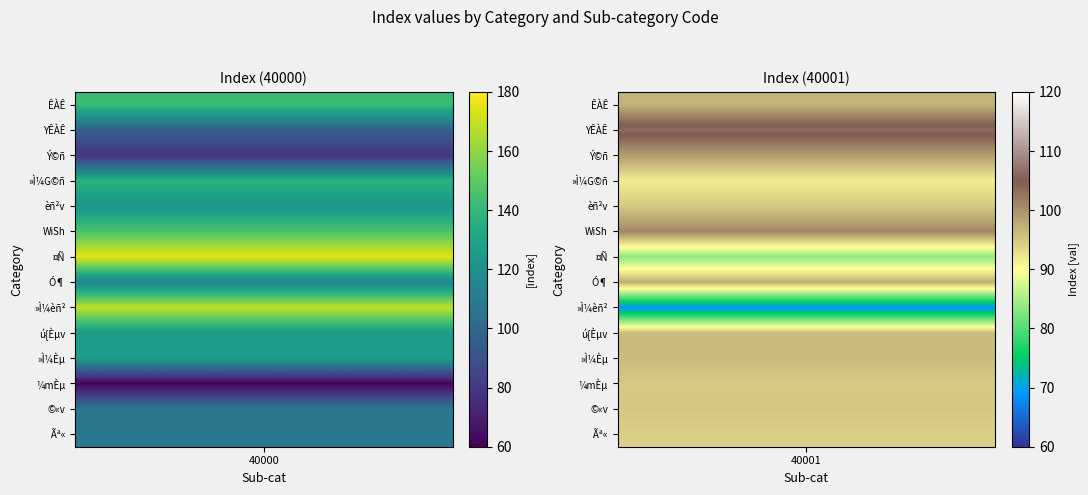

Count the number of categories in the chart.

14